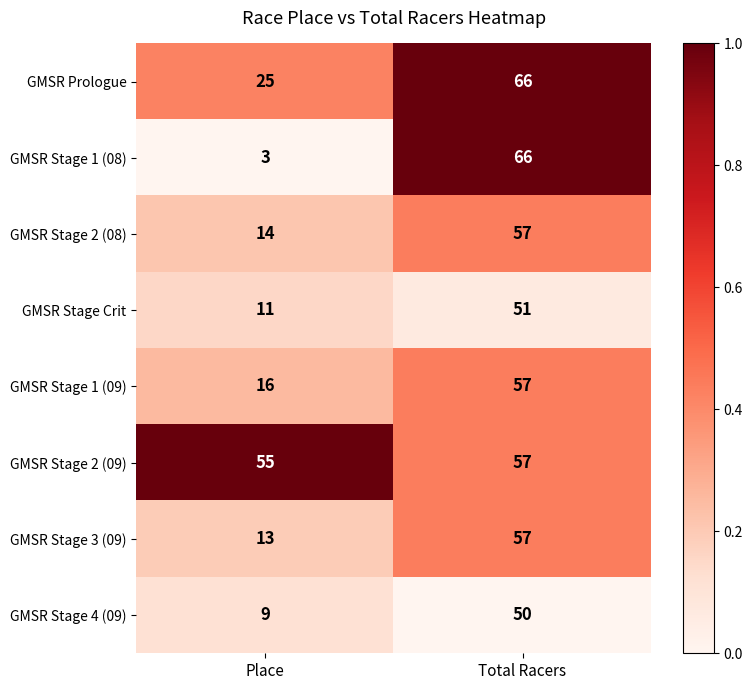

What is the total value across all series at Total Racers?

461